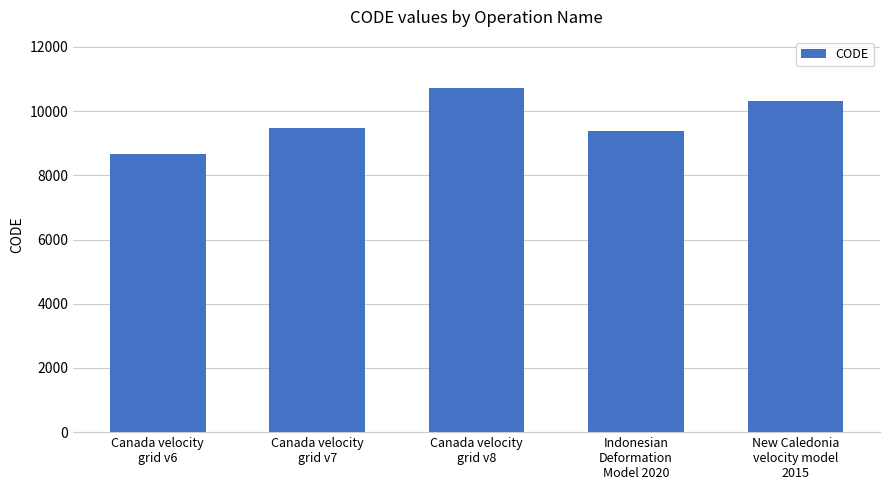

What is the average value?

9713